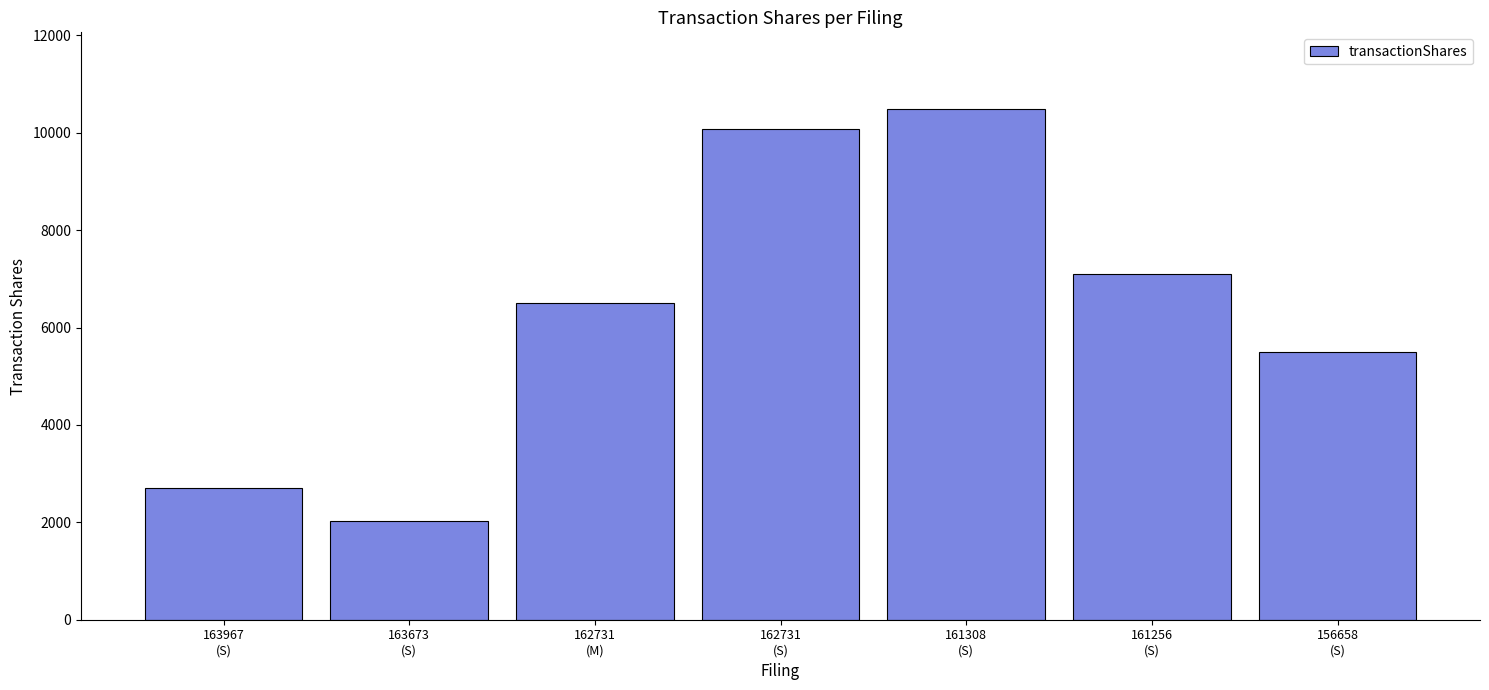

What is the value of the 7th bar from the left?

5500